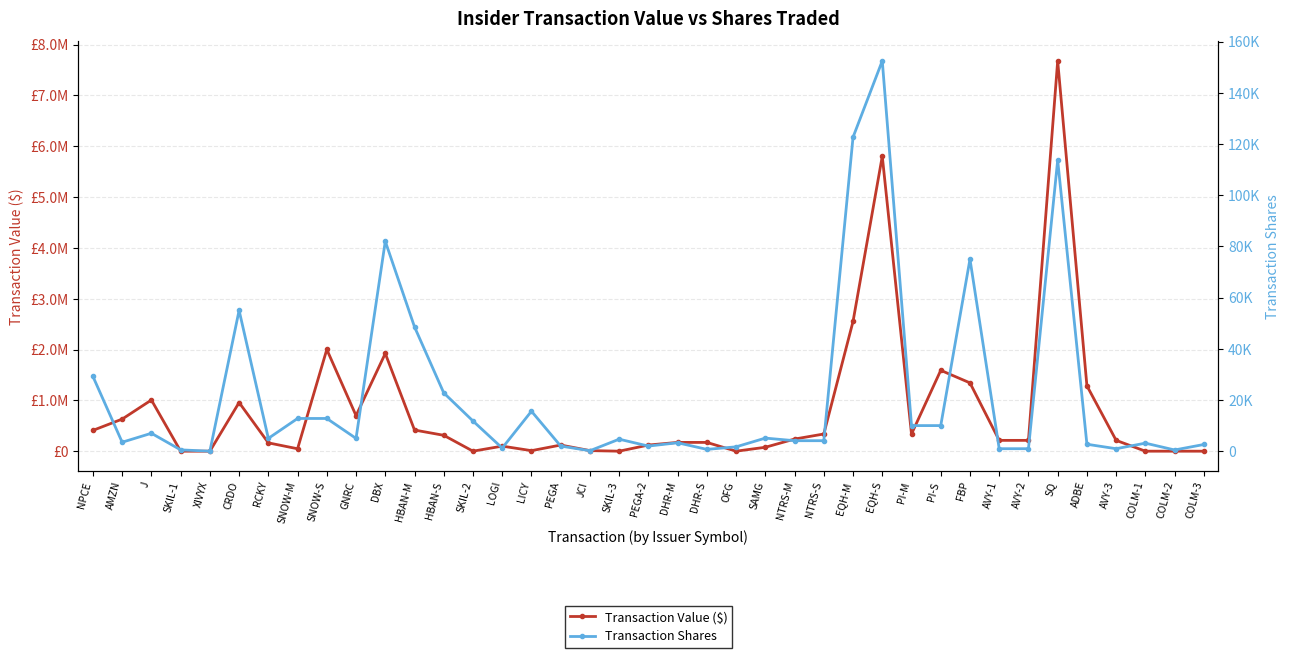

What is the total value across all series at XIVYX?

17